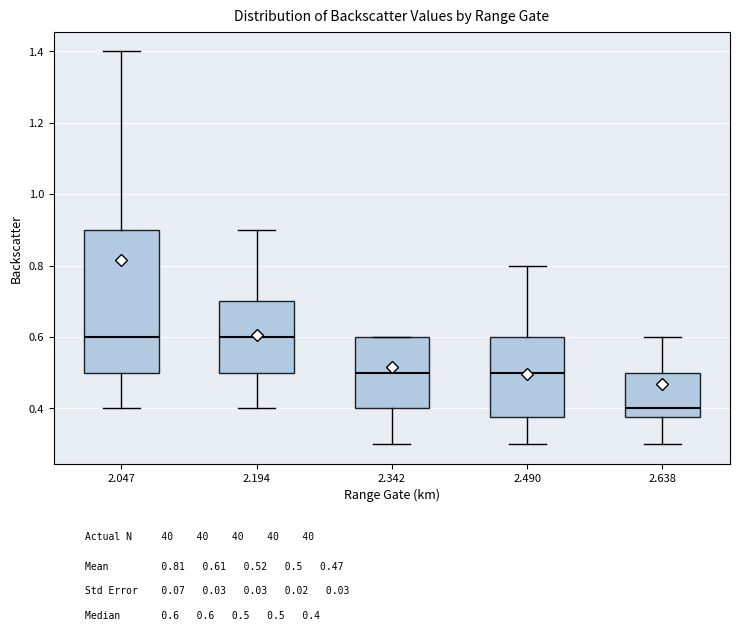

Where is the lower edge of the box at x = 2.490 on the y-axis? The values are not printed on the chart, so give them approximately, as read against the axis.

0.38